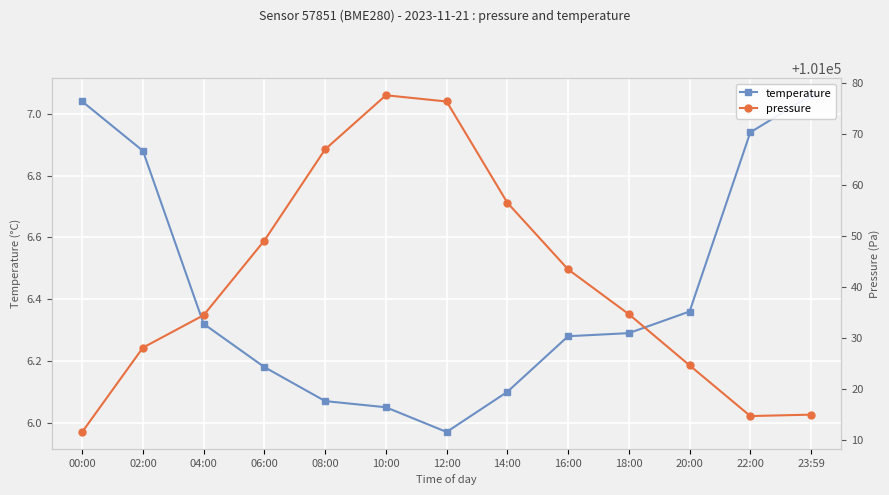

What is the difference between the highest and lowest values at 00:00?

101004.6